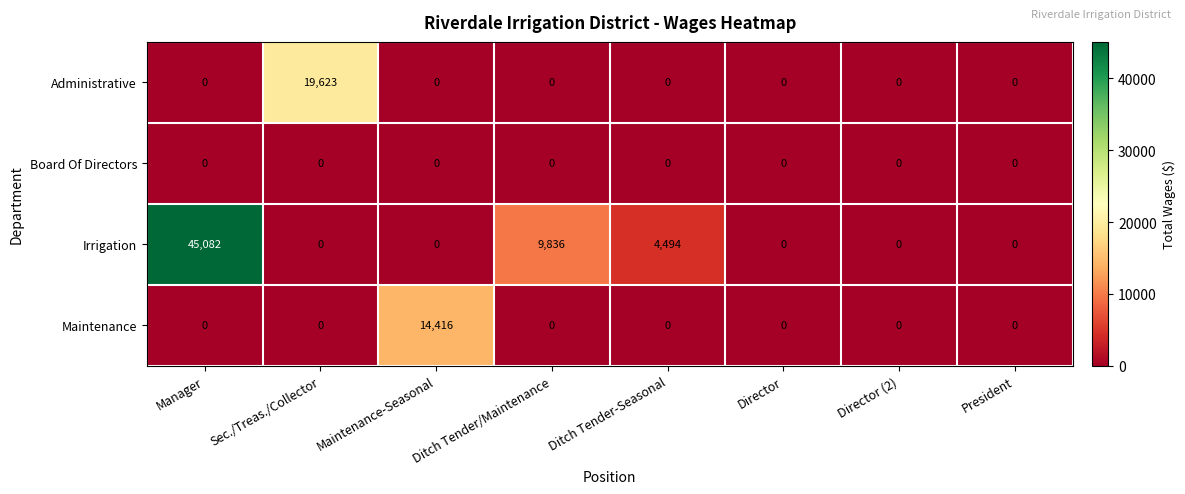

The value of Administrative at Ditch Tender-Seasonal is 0. True or false?

True